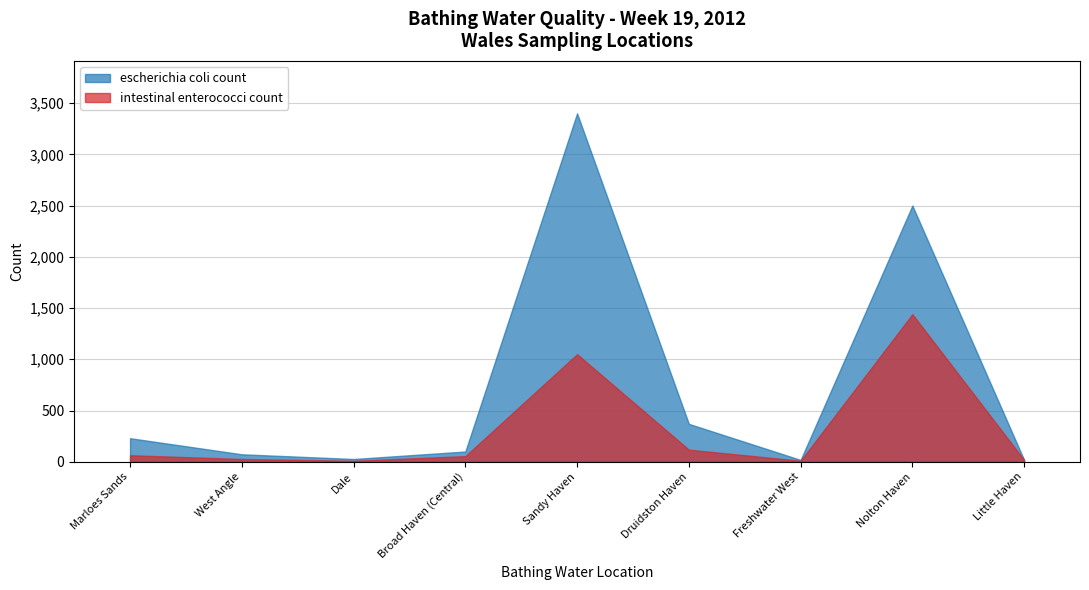

What is the label of the 7th point from the left?

Freshwater West